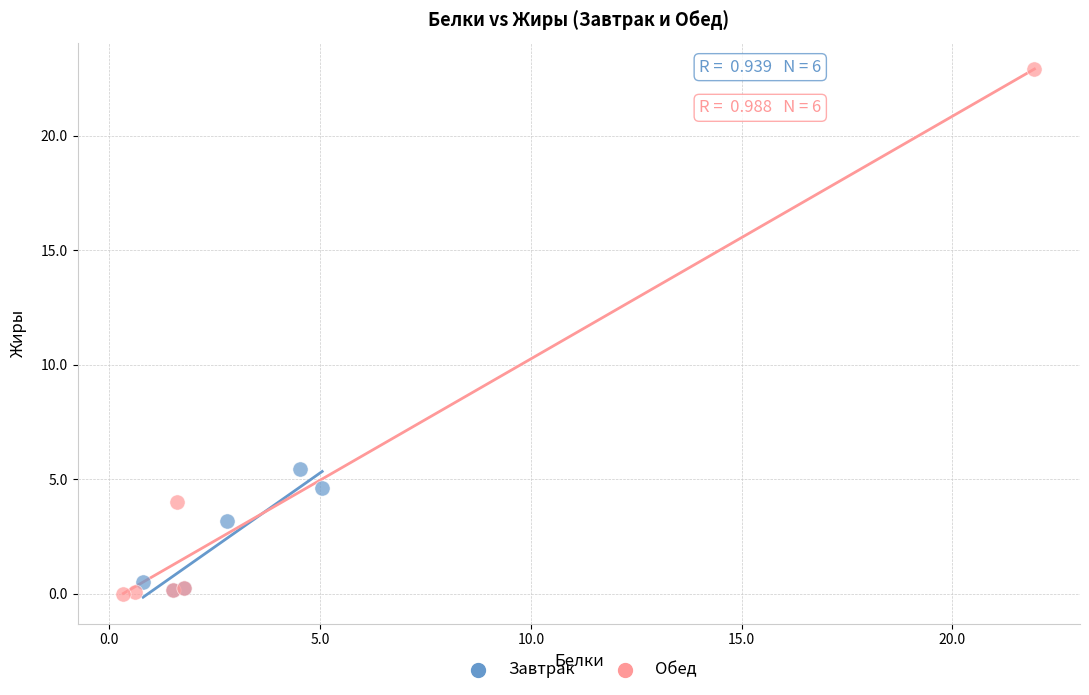

Which series has the largest Y range (max minus min)?

Обед